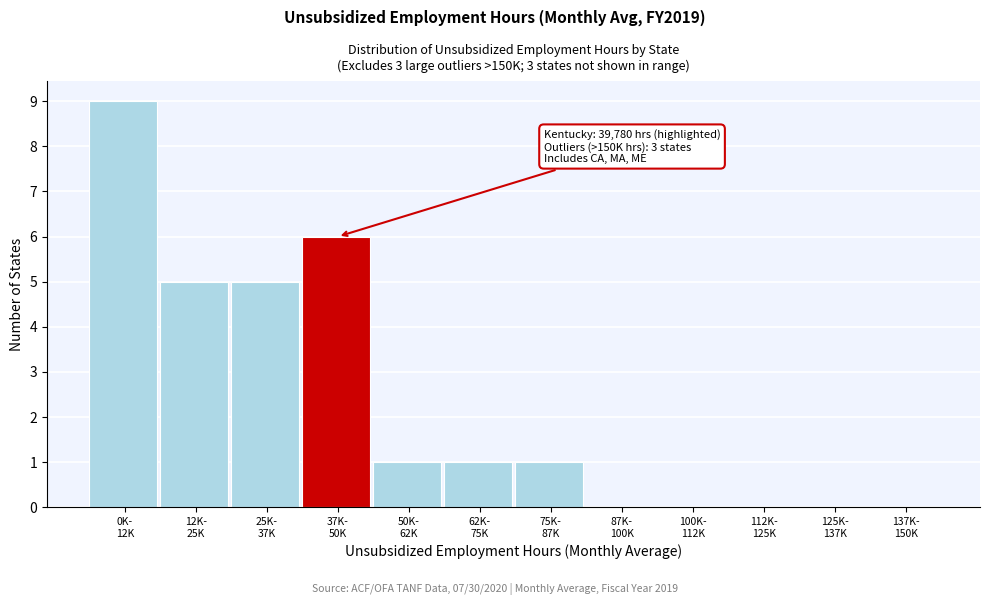

What is the maximum value shown in the chart?

9